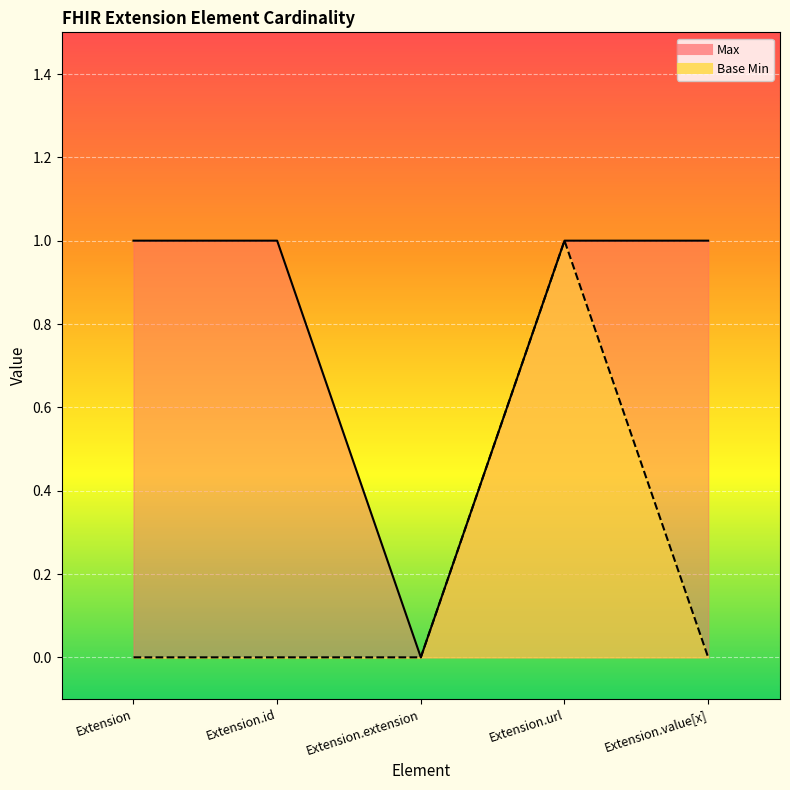

Count the number of data series in this chart.

2